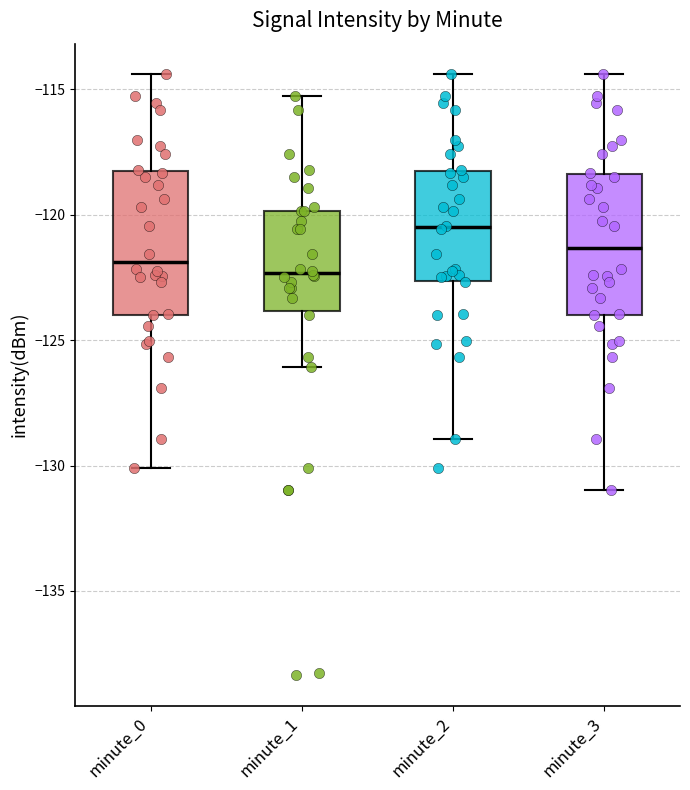

Reading left to right, read every box against the y-axis: the position of its median line, the range the box covers, and the ends of its whiskers. The values are not printed on the chart, so give them approximately, as read against the axis.

minute_0: median -122.0, box -124.0 to -118.0, whiskers -130.0 to -114.5
minute_1: median -122.5, box -124.0 to -120.0, whiskers -126.0 to -115.5
minute_2: median -120.5, box -122.5 to -118.0, whiskers -129.0 to -114.5
minute_3: median -121.5, box -124.0 to -118.5, whiskers -131.0 to -114.5